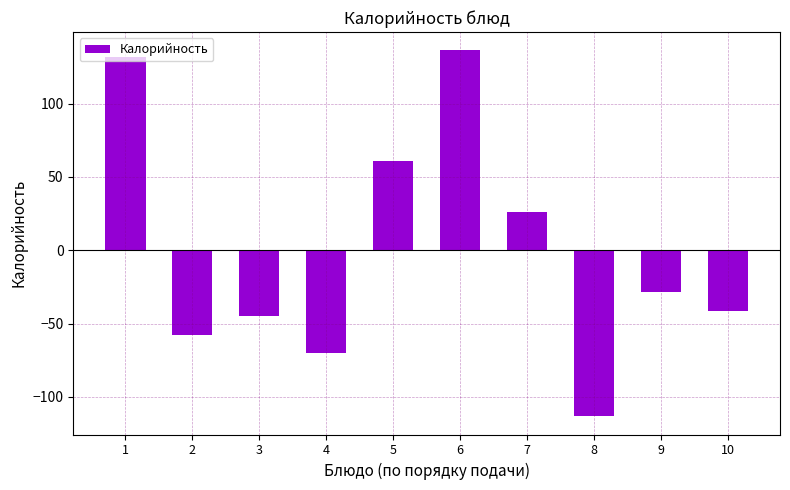

Rank the categories by value from lowest to highest.

8, 4, 2, 3, 10, 9, 7, 5, 1, 6